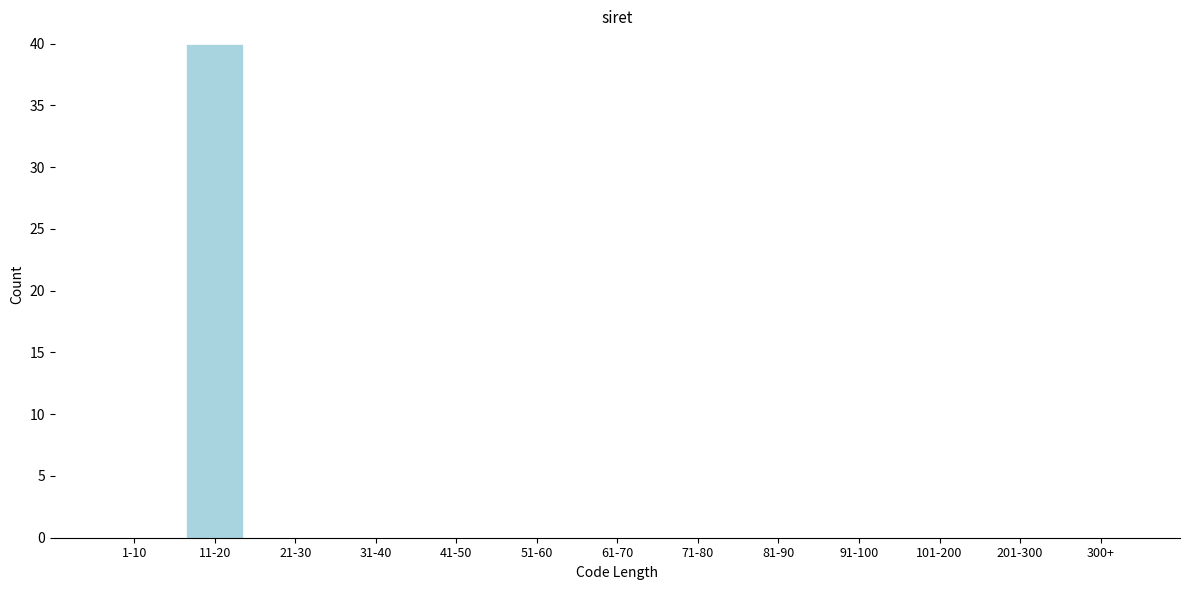

Reading left to right, transcribe all the data shown in this chart.

1-10=0	11-20=40	21-30=0	31-40=0	41-50=0	51-60=0	61-70=0	71-80=0	81-90=0	91-100=0	101-200=0	201-300=0	300+=0